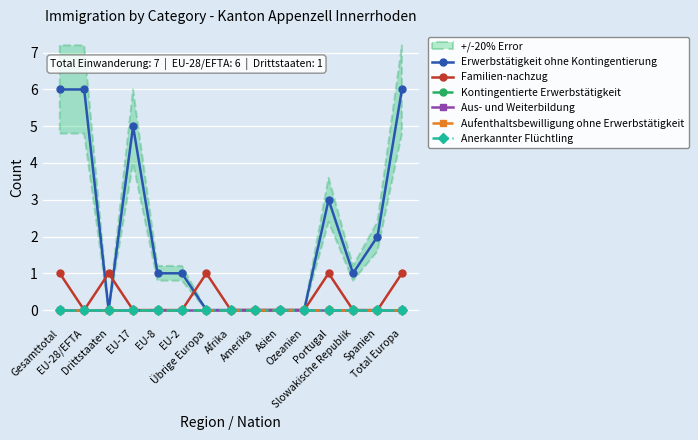

Where is the first local maximum for Familien-nachzug?

Drittstaaten